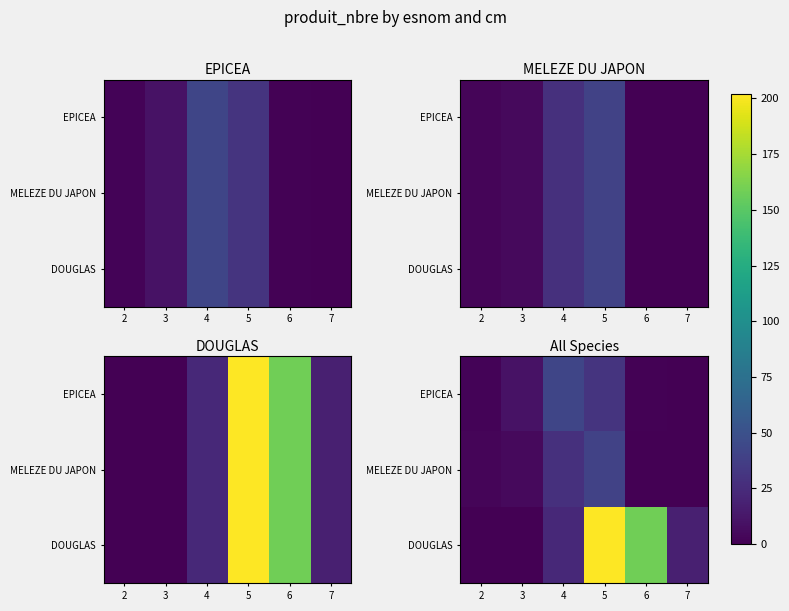

Which series has the largest total across all categories?

DOUGLAS